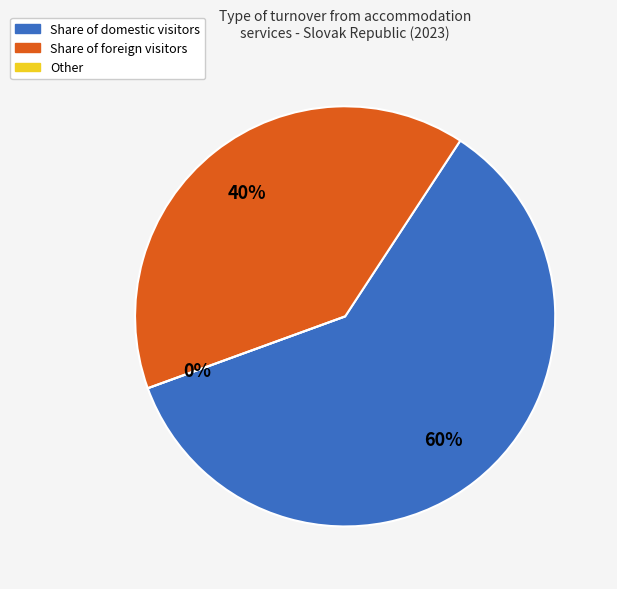

Which series has the widest spread of values?

Share of foreign visitors